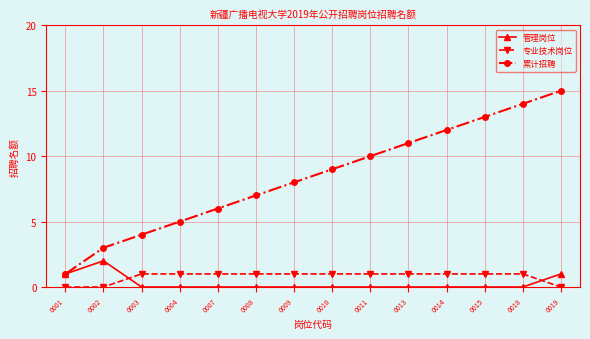

Reading right to left, list all the values displayed in this chart.

管理岗位: 0019=1	0018=0	0015=0	0014=0	0013=0	0011=0	0010=0	0009=0	0008=0	0007=0	0004=0	0003=0	0002=2	0001=1
专业技术岗位: 0019=0	0018=1	0015=1	0014=1	0013=1	0011=1	0010=1	0009=1	0008=1	0007=1	0004=1	0003=1	0002=0	0001=0
累计招聘: 0019=15	0018=14	0015=13	0014=12	0013=11	0011=10	0010=9	0009=8	0008=7	0007=6	0004=5	0003=4	0002=3	0001=1